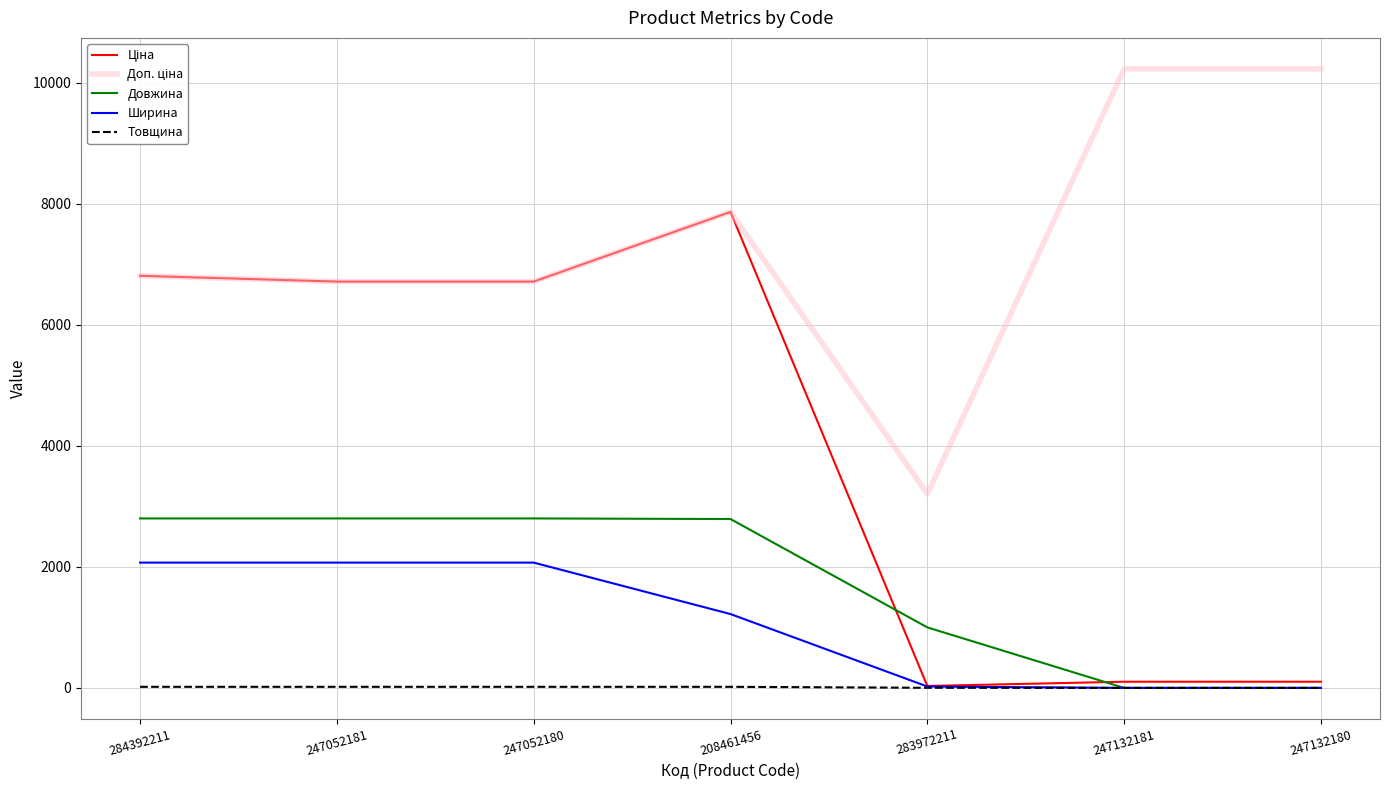

What is the total value across all series at 284392211?

18506.3